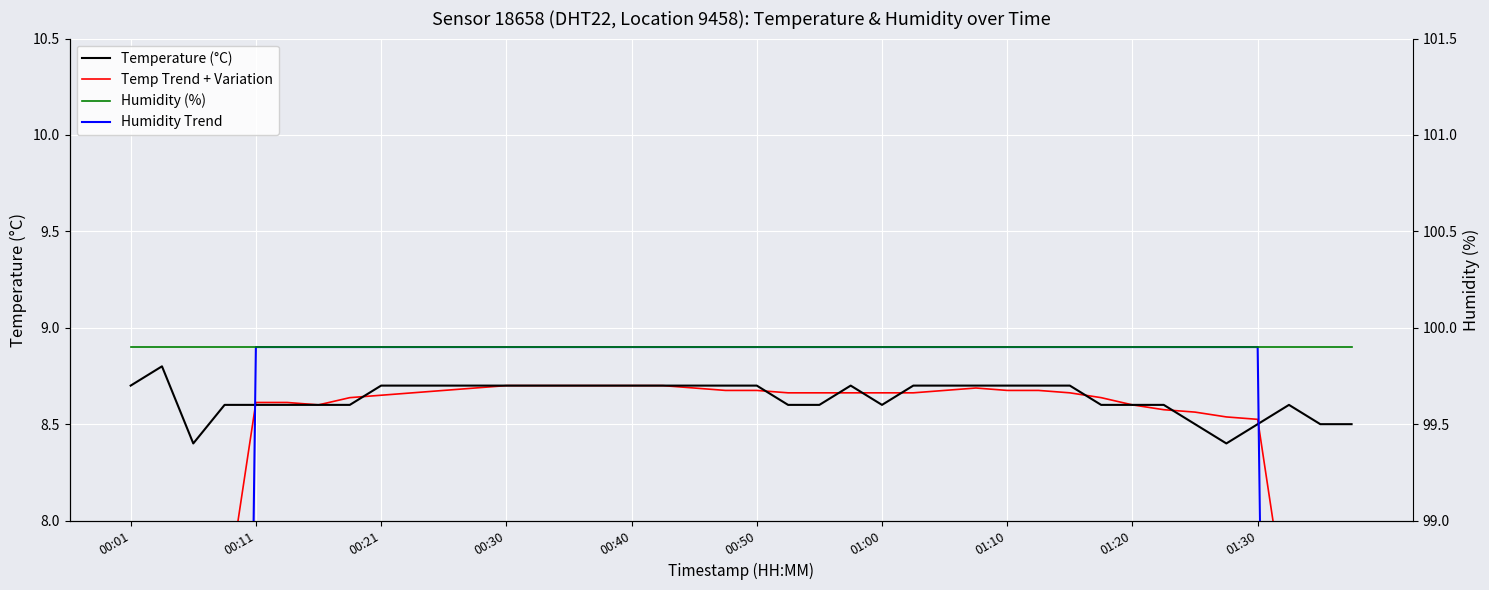

How many lines are shown in the chart?

4